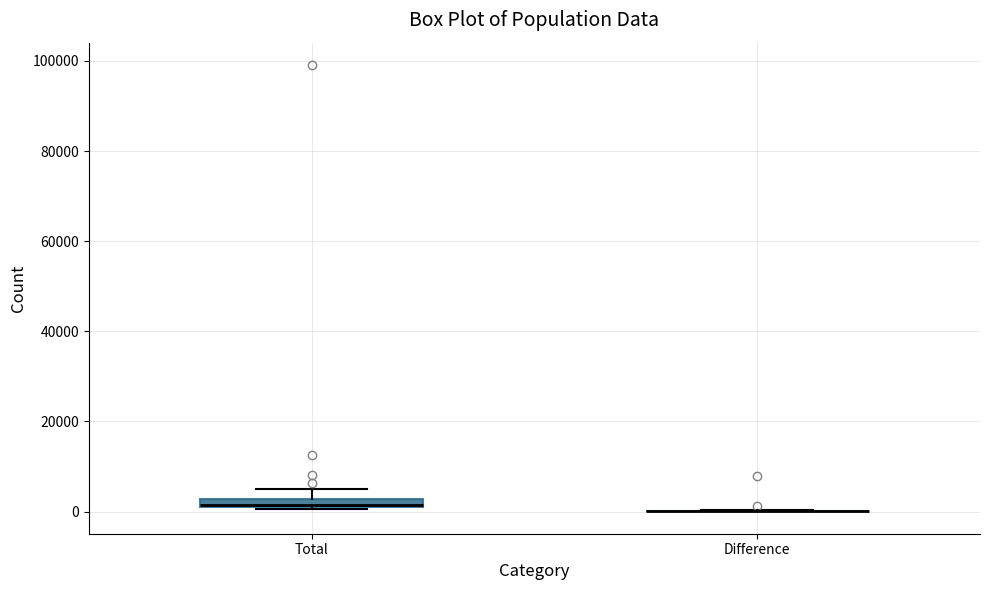

Where does the upper whisker of the box for Total end on the y-axis? The values are not printed on the chart, so give them approximately, as read against the axis.

4000